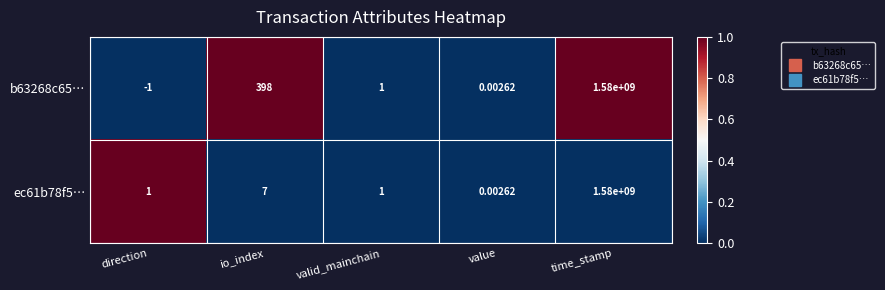

Which label corresponds to the smallest value in the chart?

direction